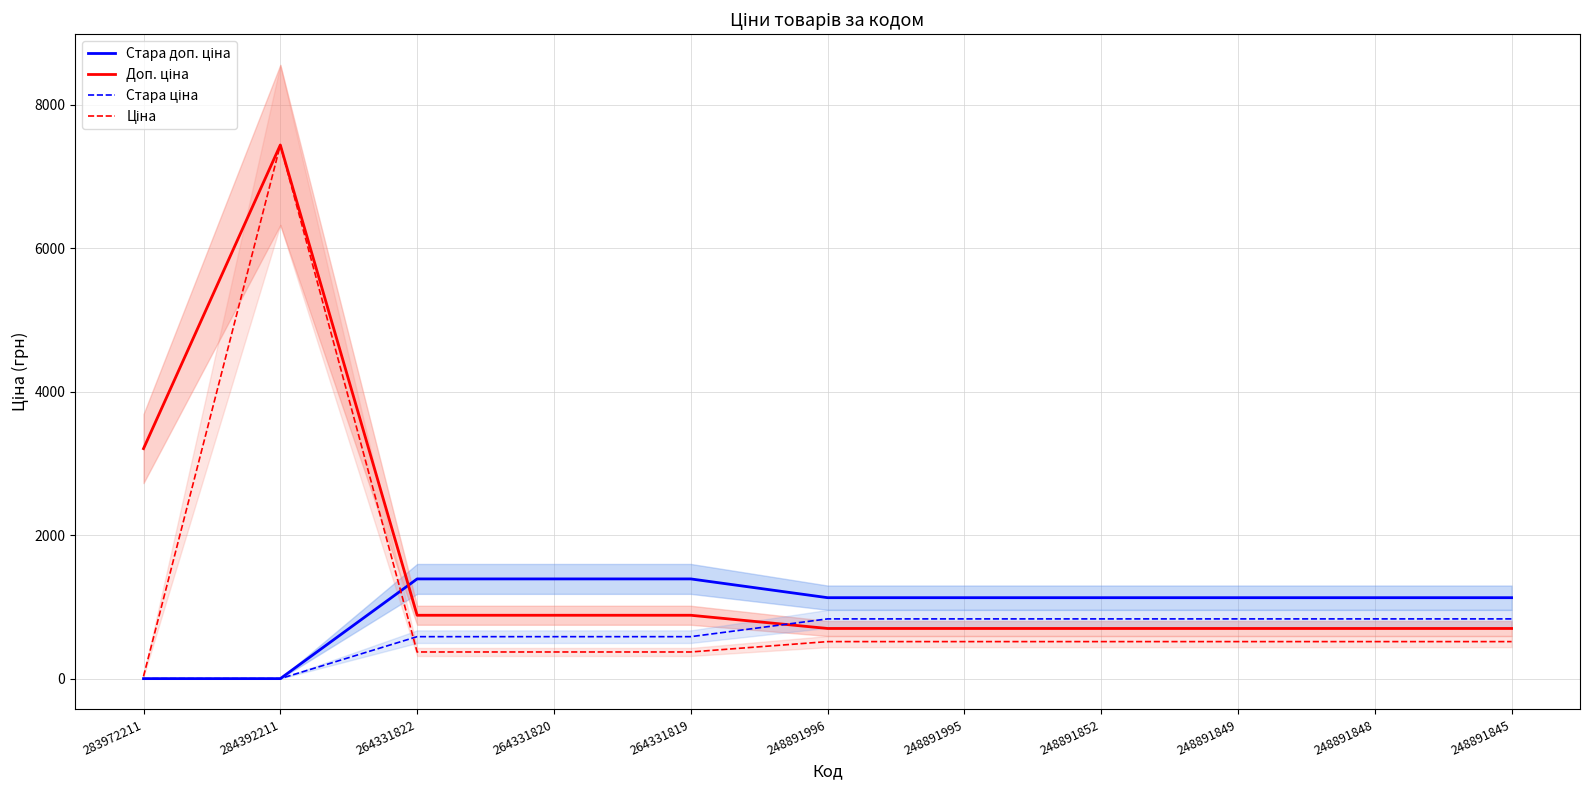

Reading left to right, extract all data points from this chart.

Стара доп. ціна: 283972211=0.0	284392211=0.0	264331822=1389.5	264331820=1389.5	264331819=1389.5	248891996=1128.0	248891995=1128.0	248891852=1128.0	248891849=1128.0	248891848=1128.0	248891845=1128.0
Доп. ціна: 283972211=3205.0	284392211=7436.2	264331822=883.0	264331820=883.0	264331819=883.0	248891996=699.0	248891995=699.0	248891852=699.0	248891849=699.0	248891848=699.0	248891845=699.0
Стара ціна: 283972211=0.0	284392211=0.0	264331822=584.7	264331820=584.7	264331819=584.7	248891996=832.4	248891995=832.4	248891852=832.4	248891849=832.4	248891848=832.4	248891845=832.4
Ціна: 283972211=32.0	284392211=7436.2	264331822=371.4	264331820=371.4	264331819=371.4	248891996=515.8	248891995=515.8	248891852=515.8	248891849=515.8	248891848=515.8	248891845=515.8